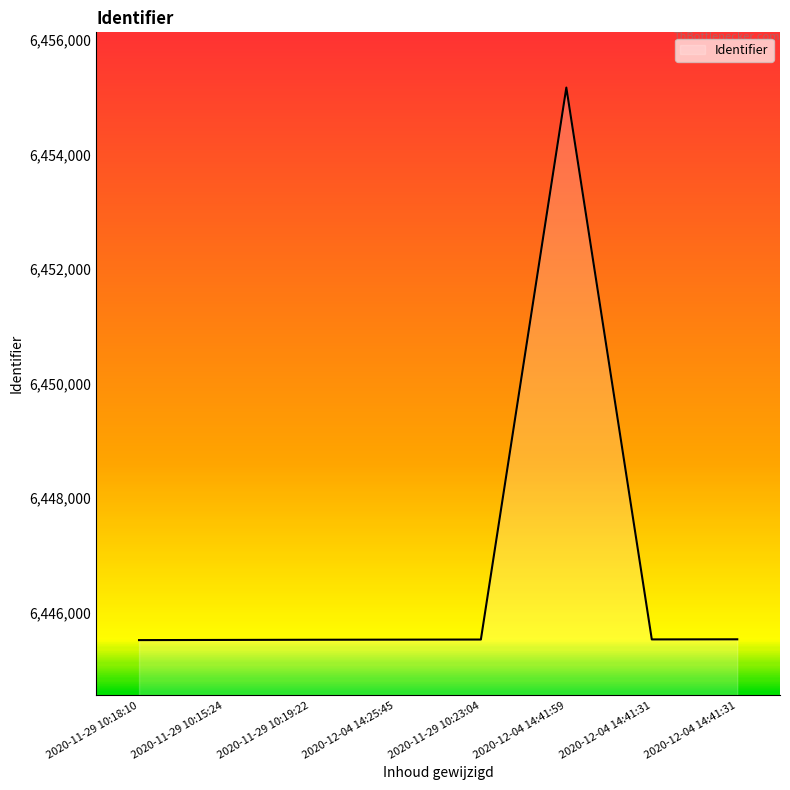

Count the number of data series in this chart.

1